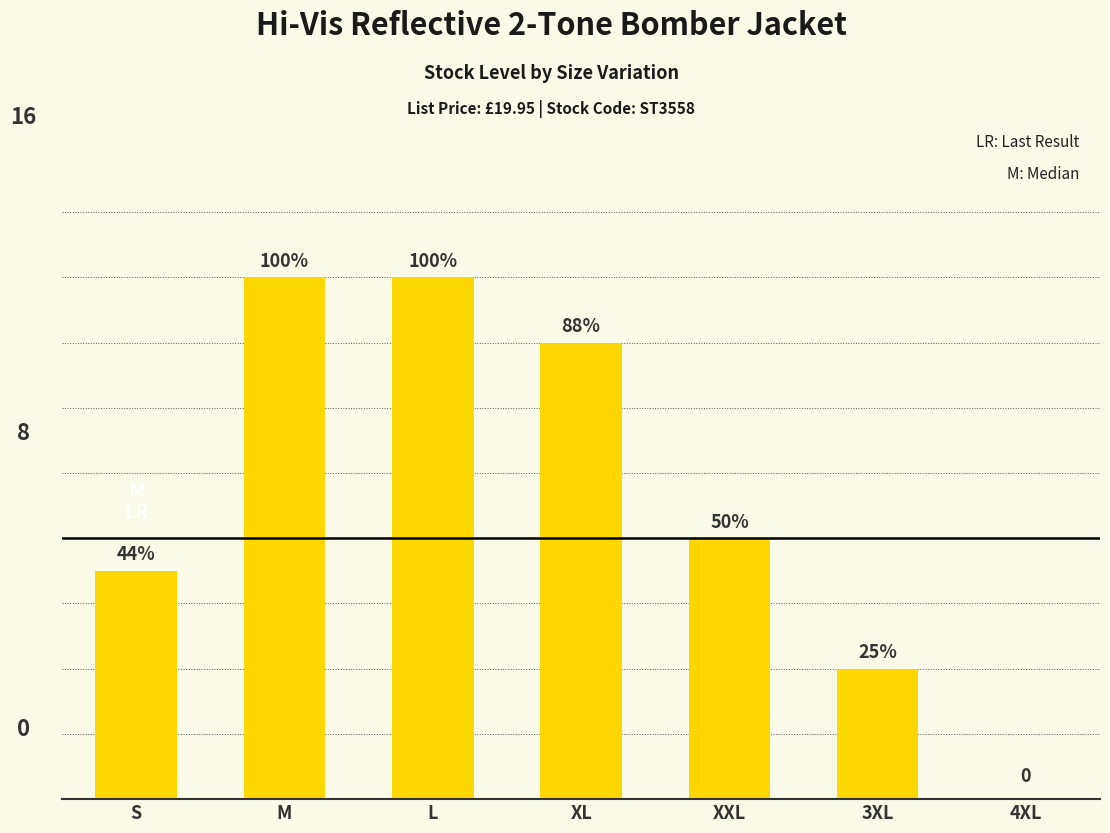

Are the bars horizontal?

No